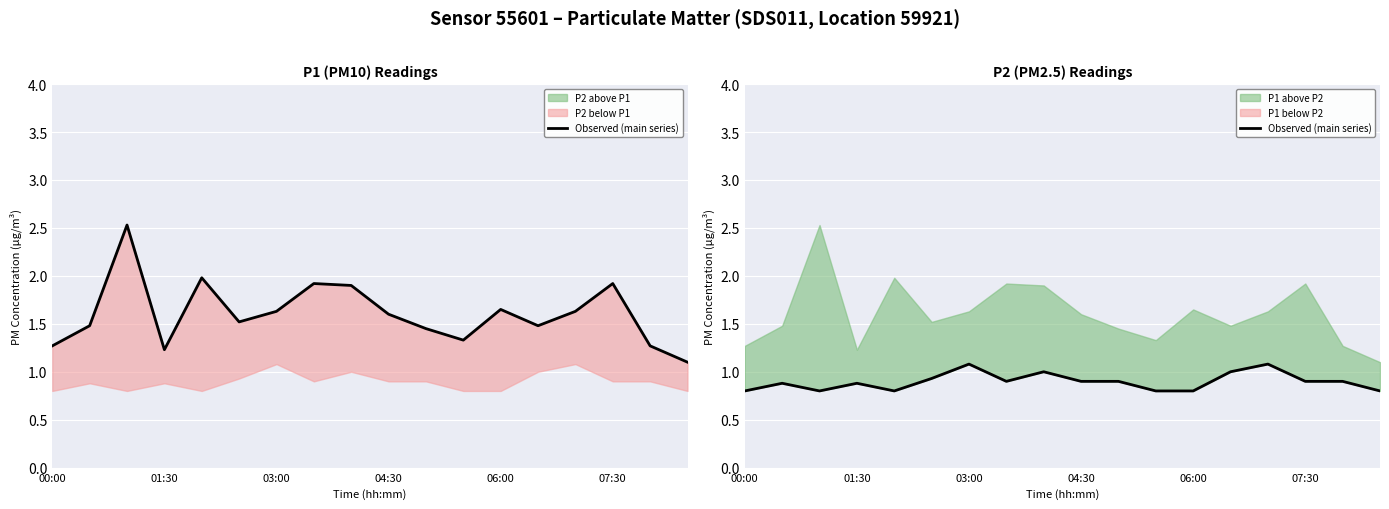

What is the sum of the values at 13 and 17?

1.8